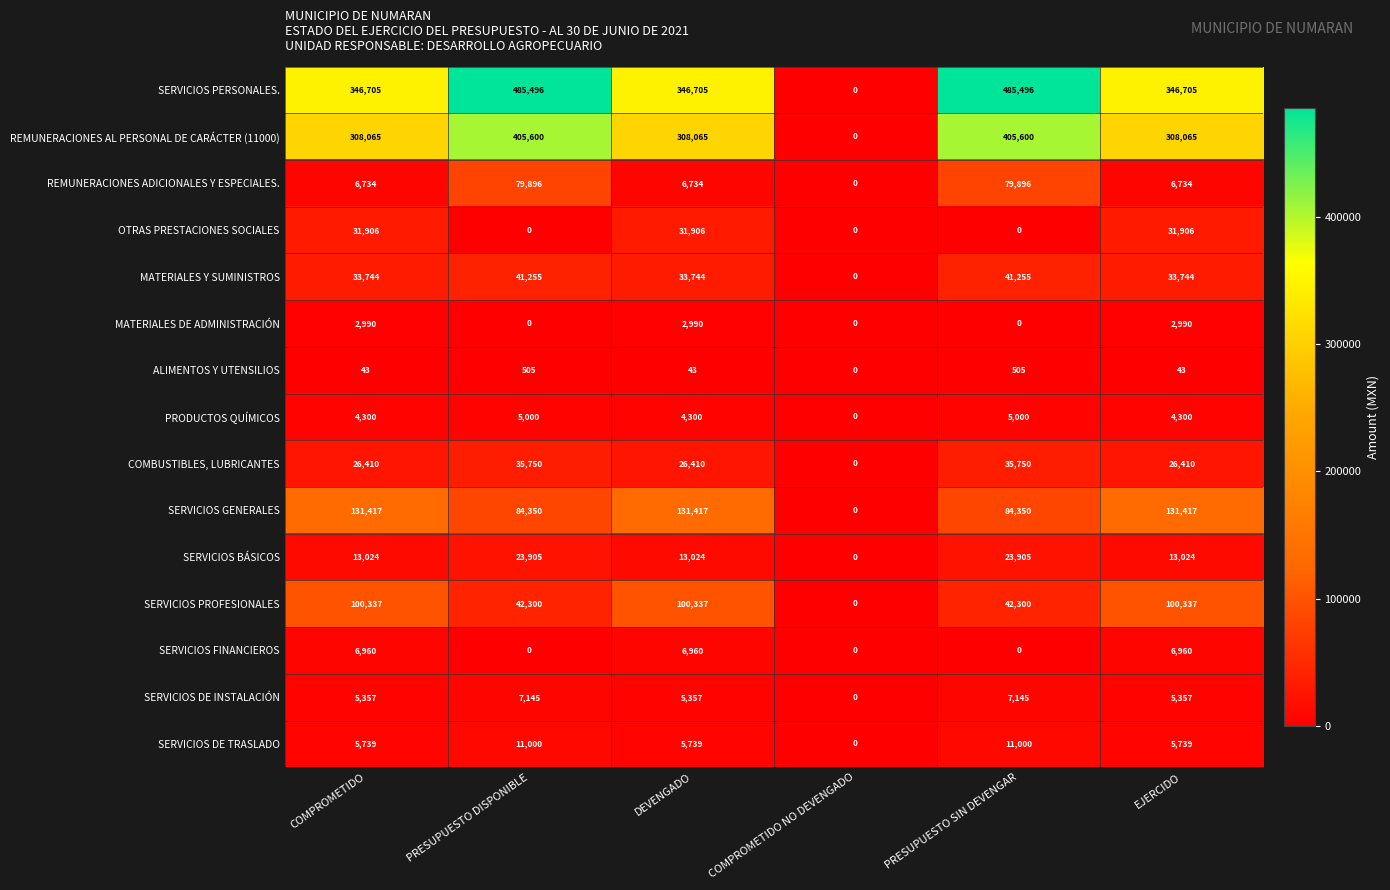

What is the average value of the ALIMENTOS Y UTENSILIOS series?

190